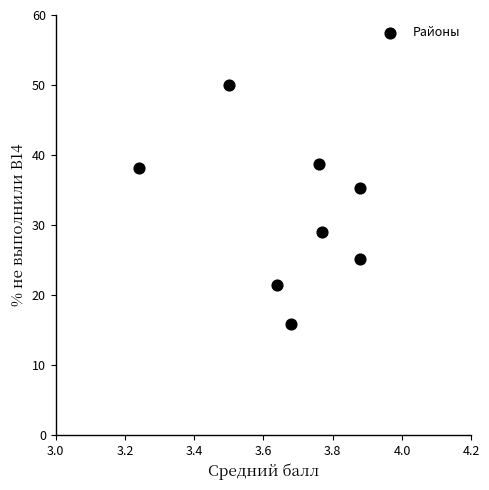

What is the average Y value?

31.7